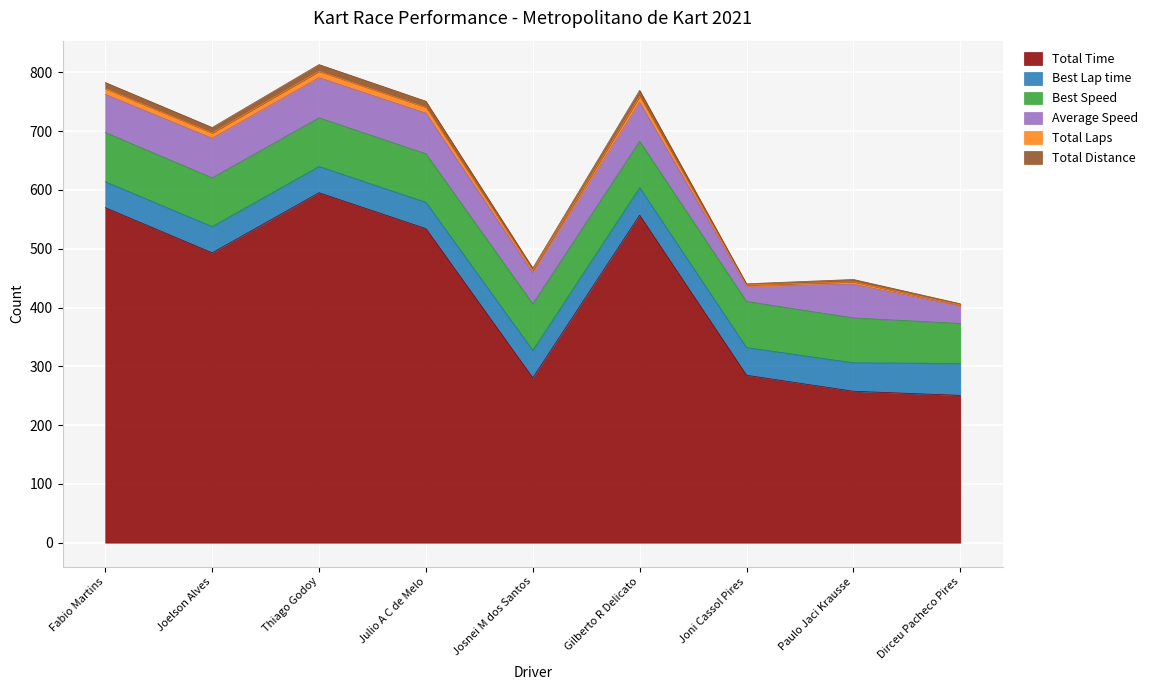

At which label does Total Distance reach its peak?

Thiago Godoy